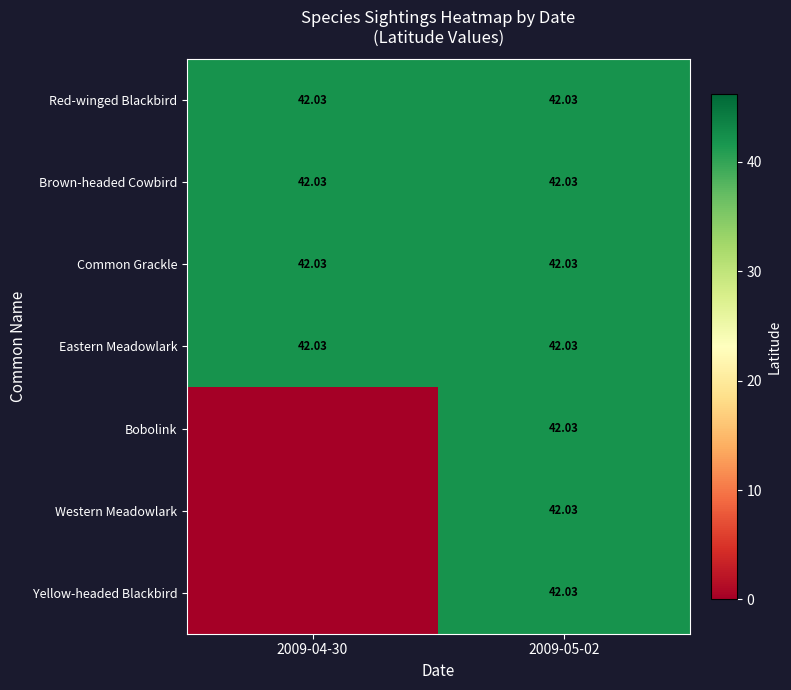

Rank the categories by Yellow-headed Blackbird value from lowest to highest.

2009-04-30, 2009-05-02